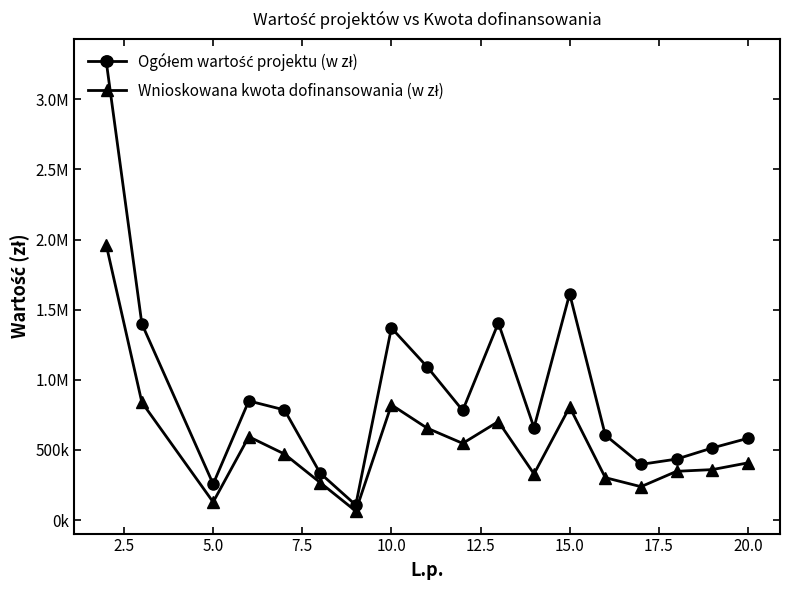

Does the chart have visible grid lines?

No